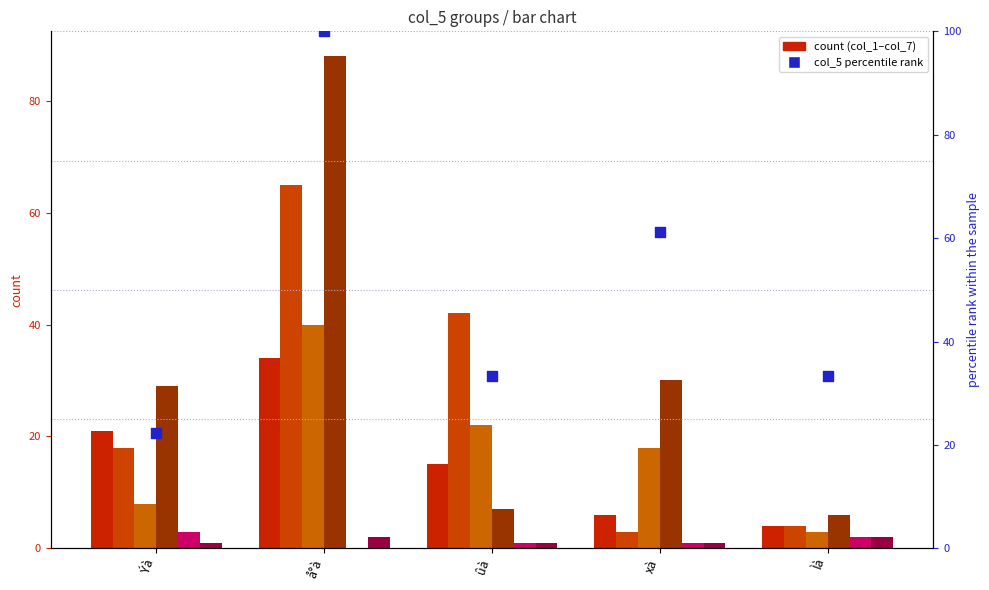

Which series contains the lowest Y value?

col_6